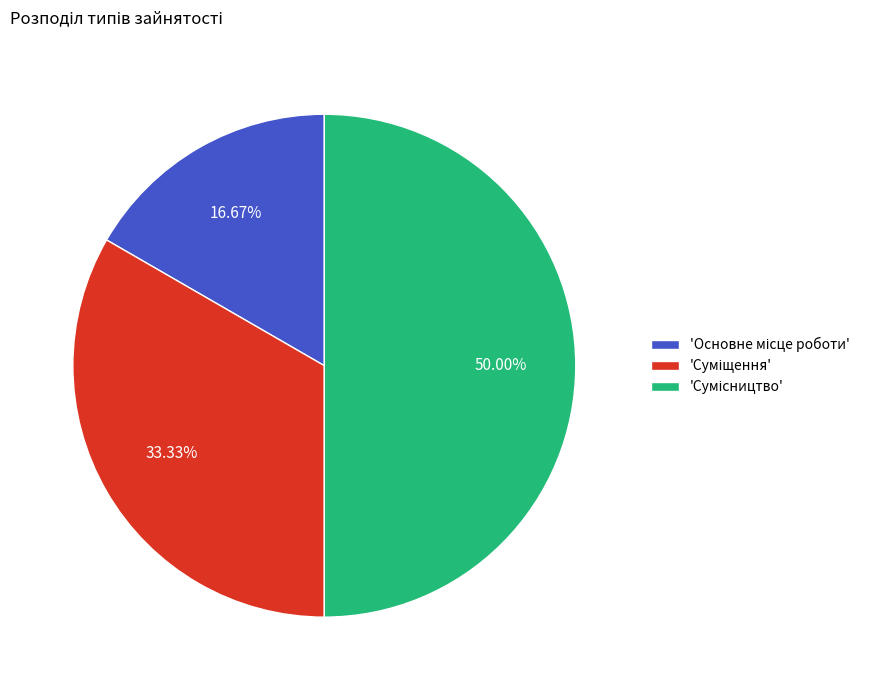

How many segments does this pie chart have?

3